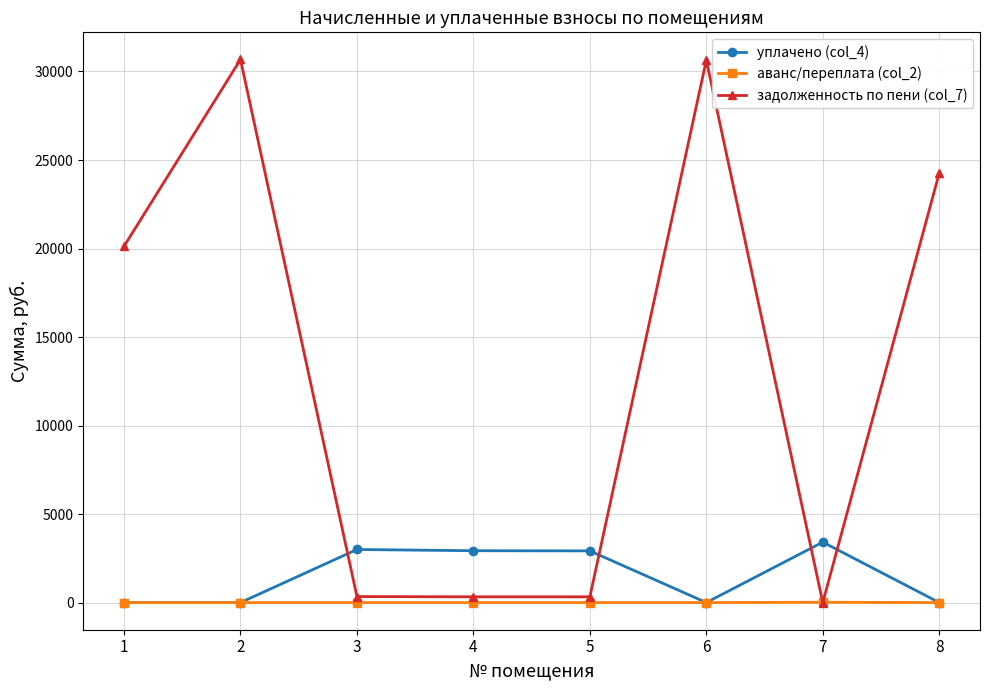

Where is задолженность по пени (col_7) nearest to the value 15338?

1